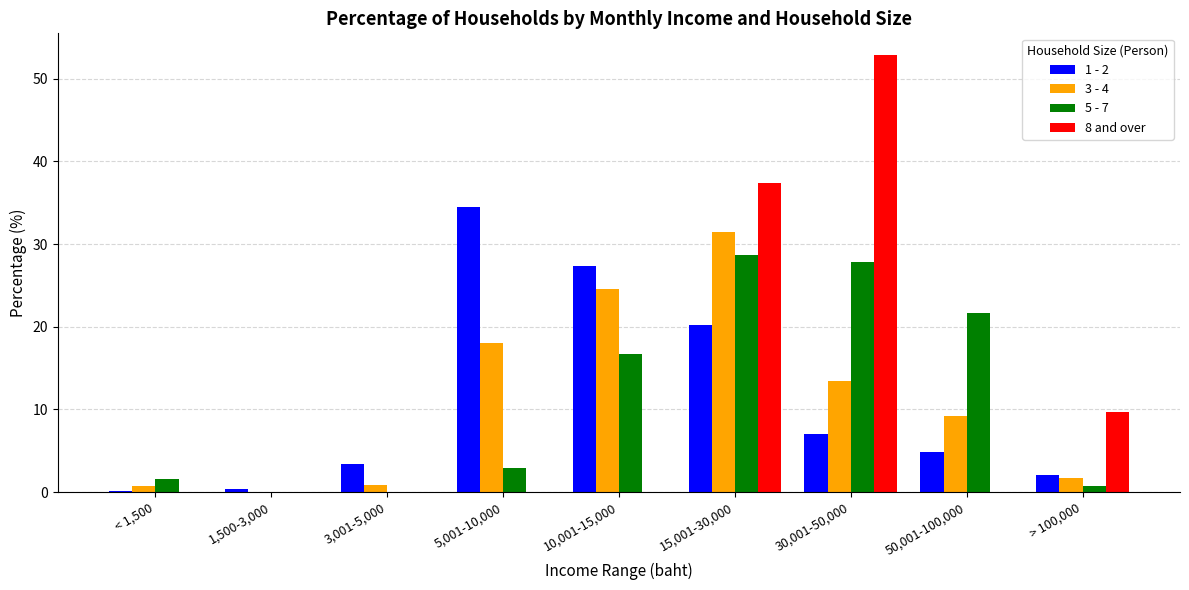

Which series has the widest spread of values?

8 and over